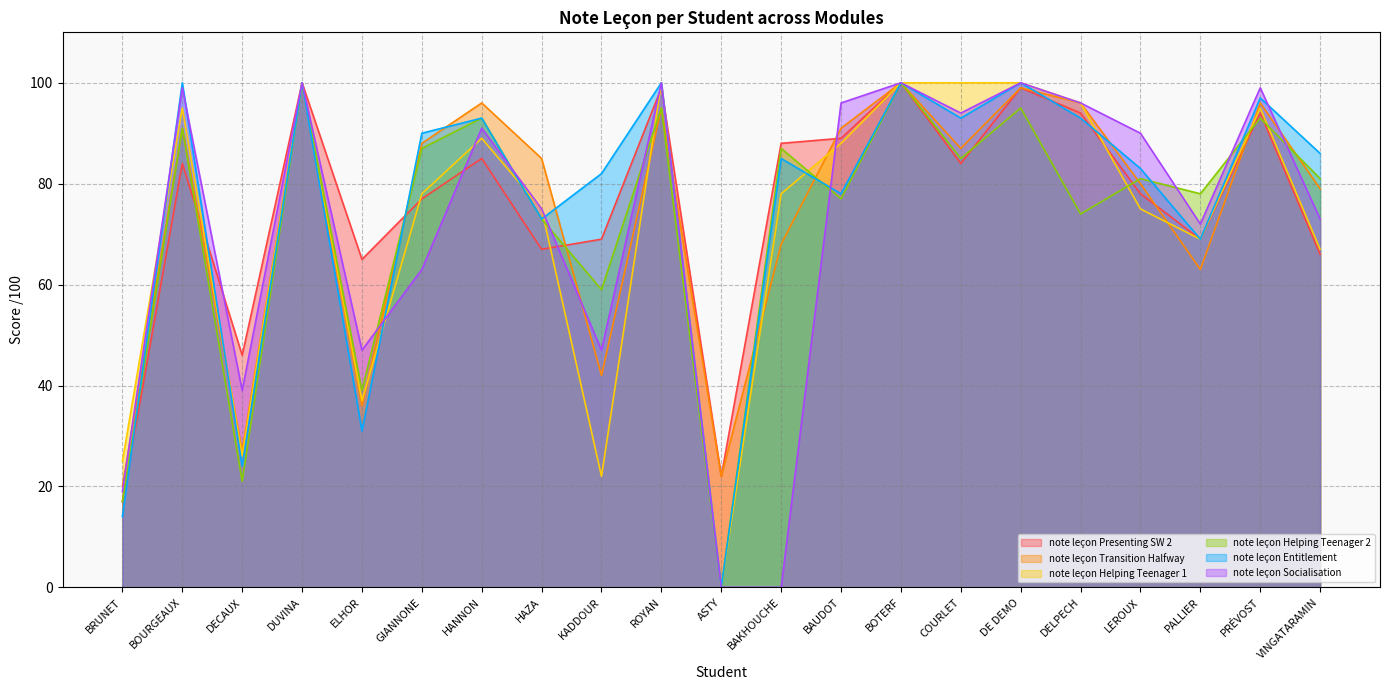

What position from the left is PRÉVOST?

20